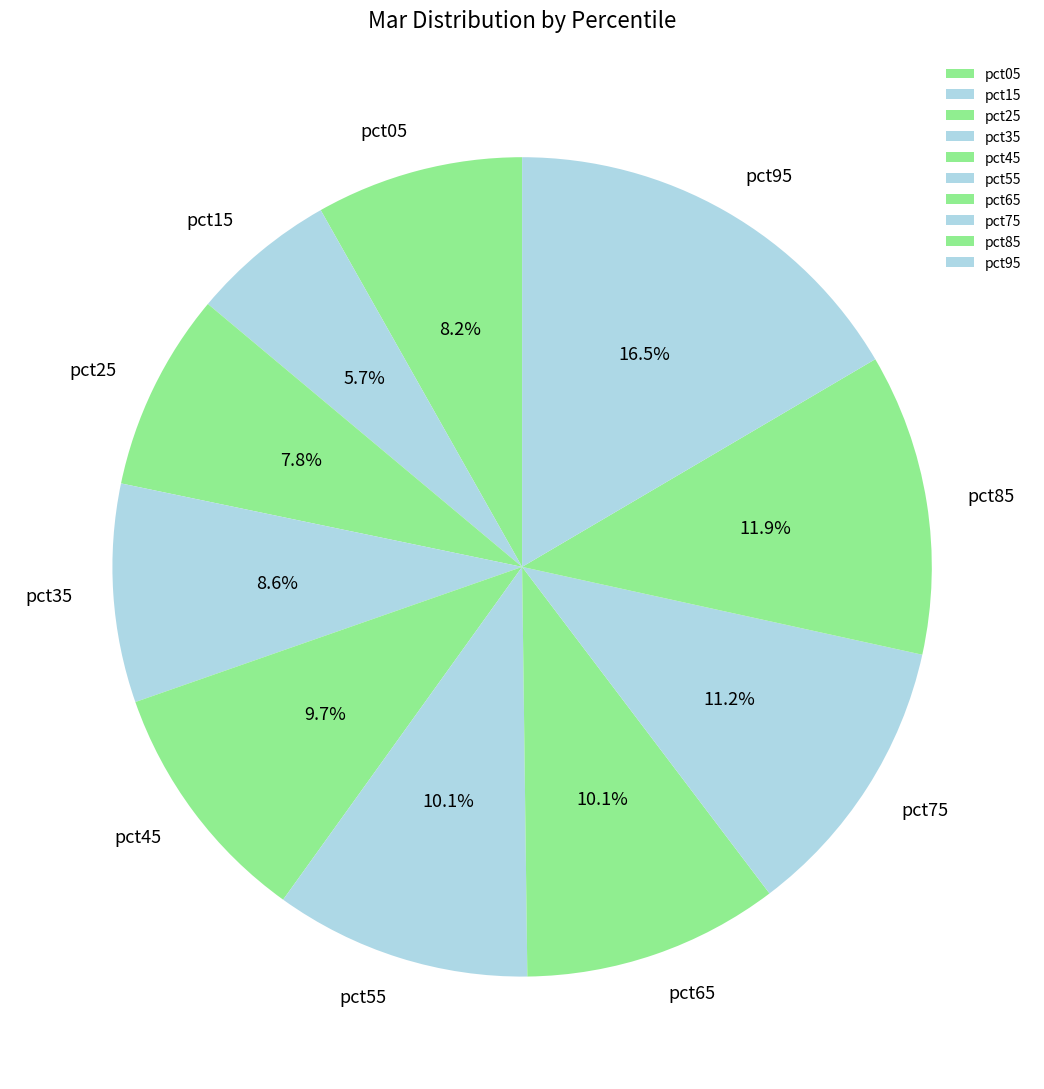

The pct05 slice represents 8% of the pie. True or false?

True